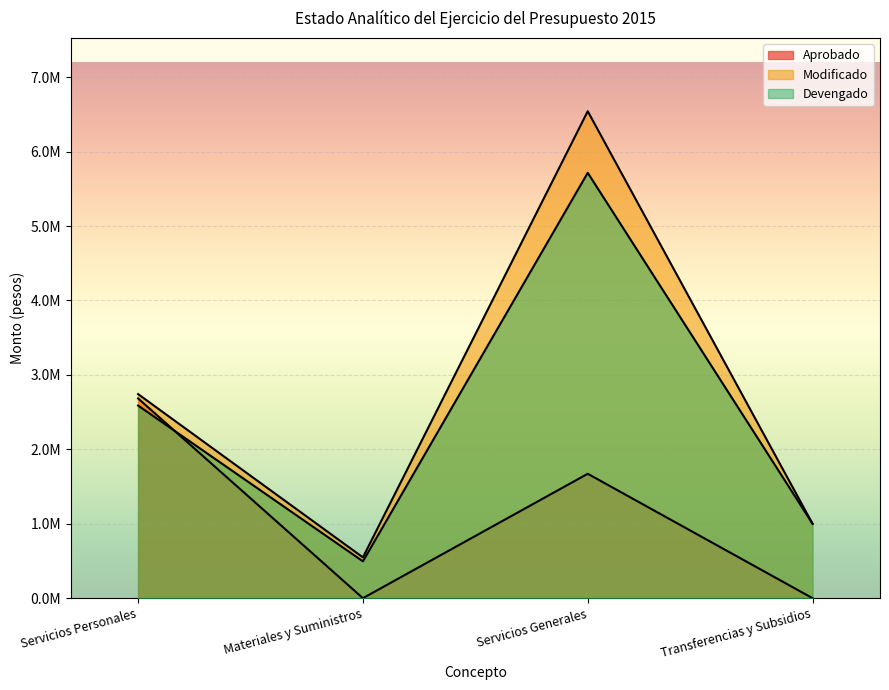

Which category has the lowest value across all series?

Materiales y Suministros